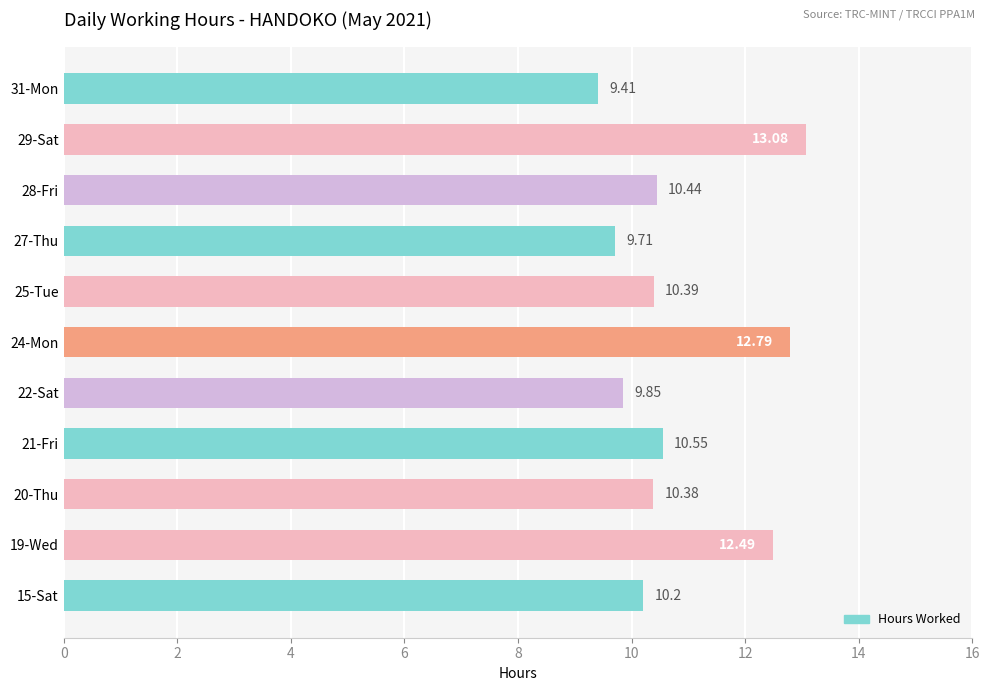

What is the minimum value shown in the chart?

9.4